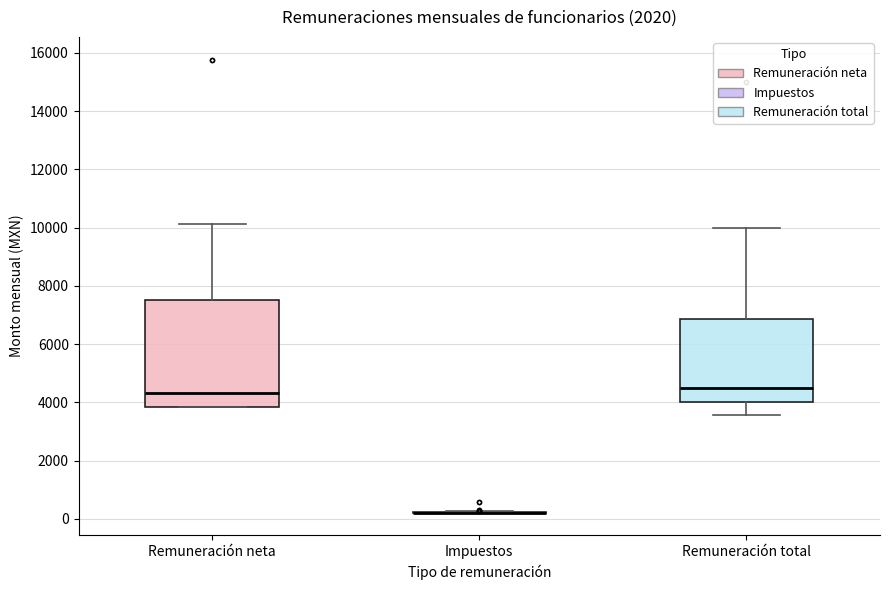

Reading left to right, read every box against the y-axis: the position of its median line, the range the box covers, and the ends of its whiskers. The values are not printed on the chart, so give them approximately, as read against the axis.

Remuneración neta: median 4400, box 3800 to 7600, whiskers 3800 to 10200
Impuestos: box collapsed to a line at 200, whiskers 200 to 200
Remuneración total: median 4600, box 4000 to 6800, whiskers 3600 to 10000